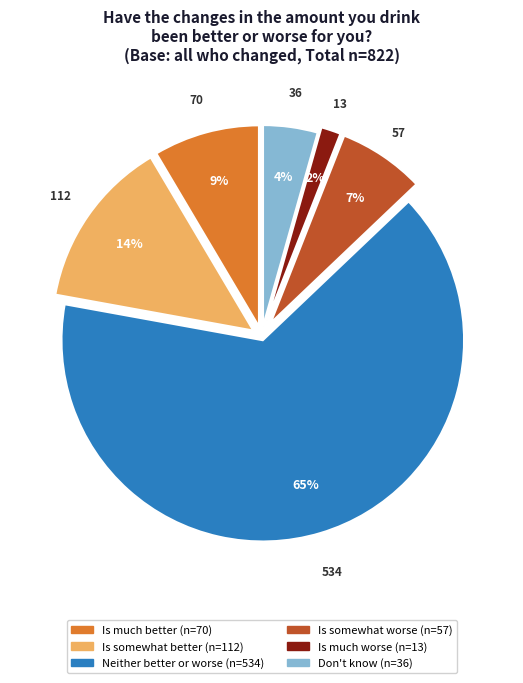

Combined, do Is much better and Don't know account for over 50%?

No